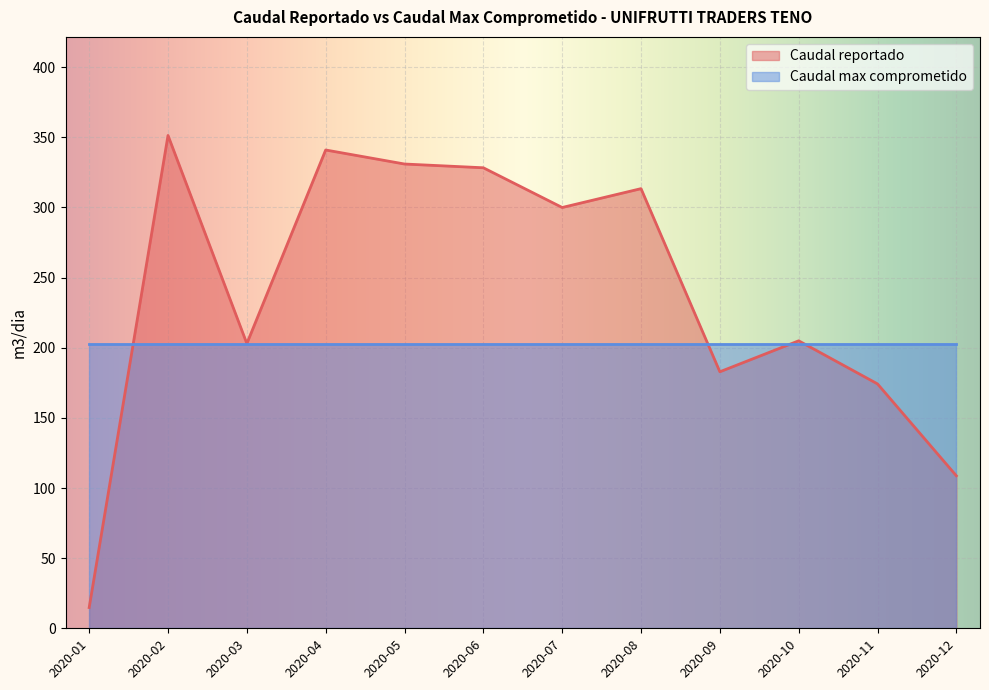

What is the difference between the maximum and minimum values?

336.6